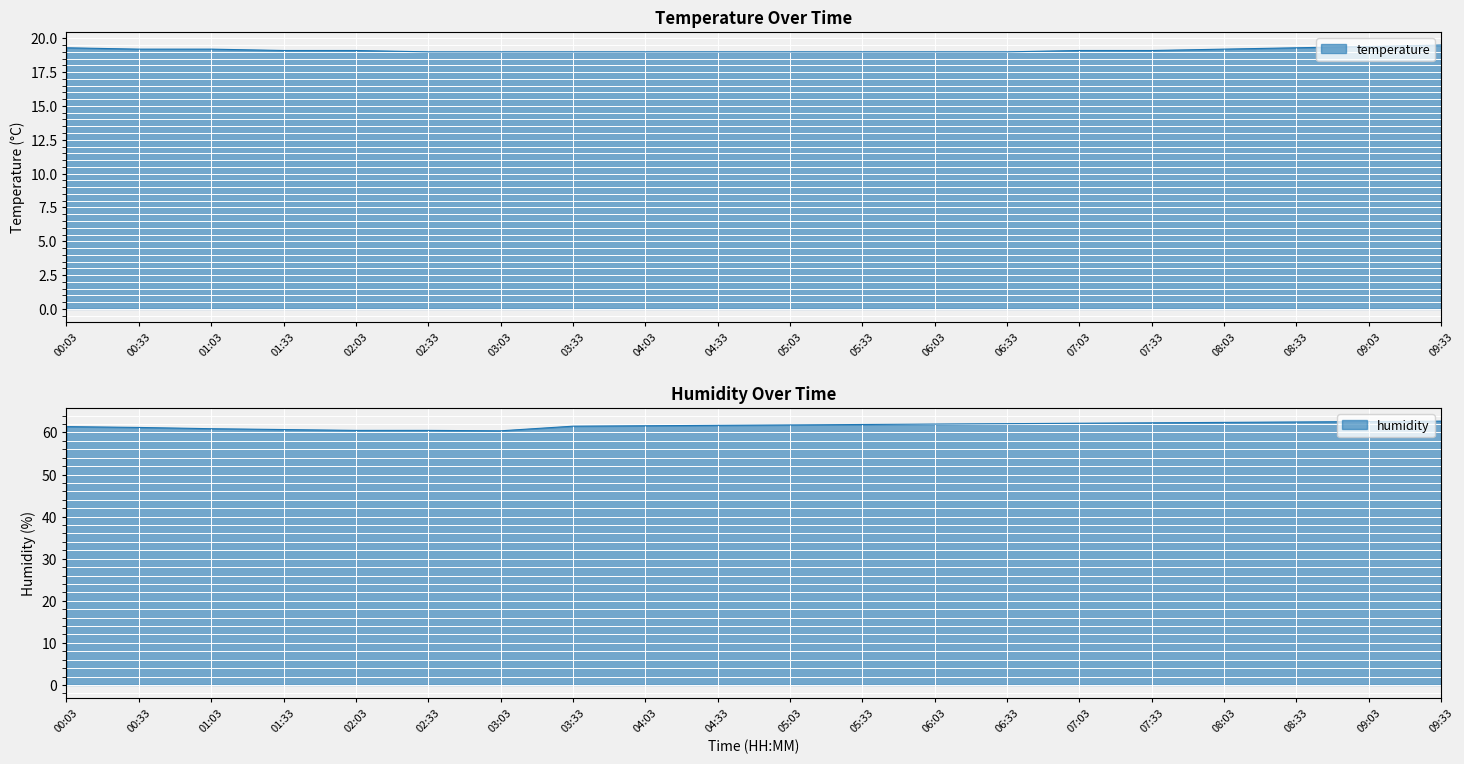

The temperature series shows 30.3 at 06:03. True or false?

False